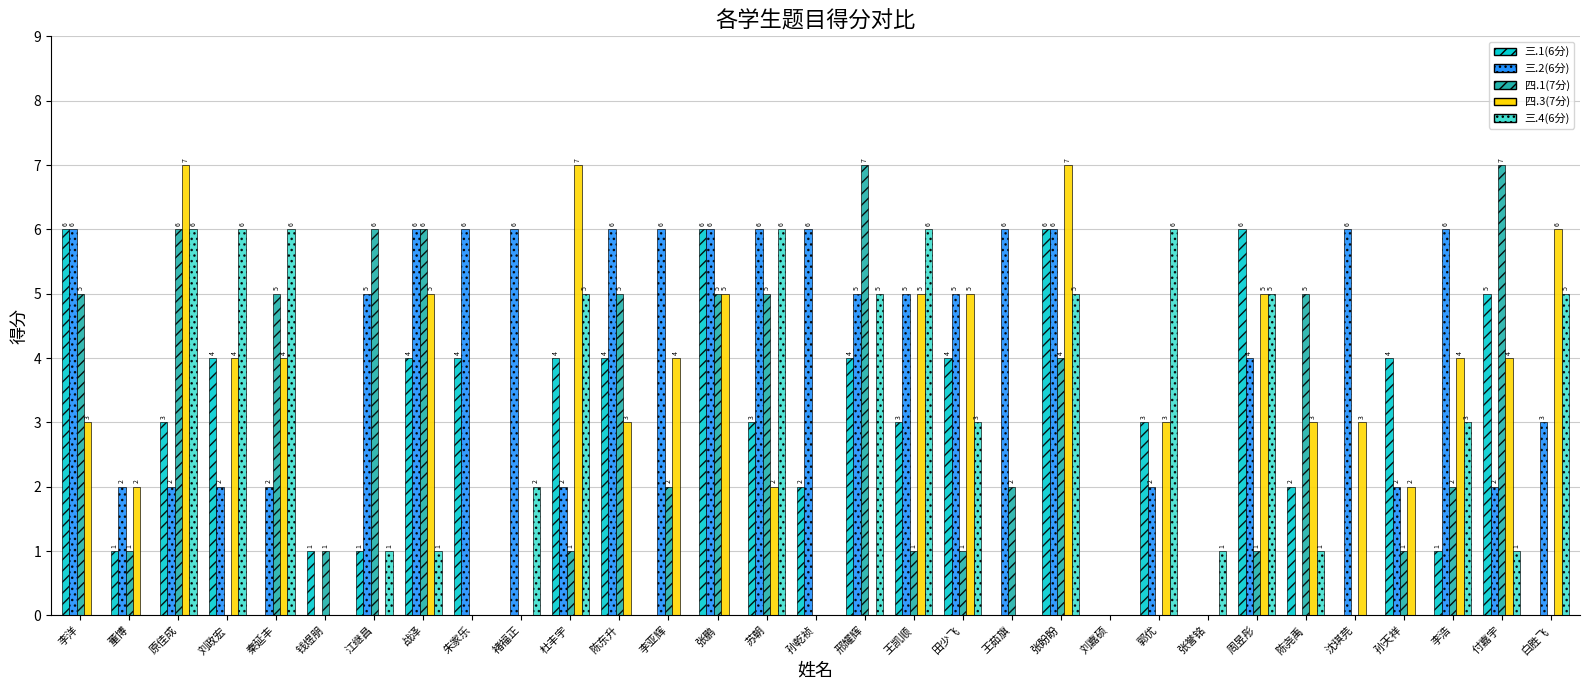

Where is 三.2(6分) nearest to the value 3?

白胜飞